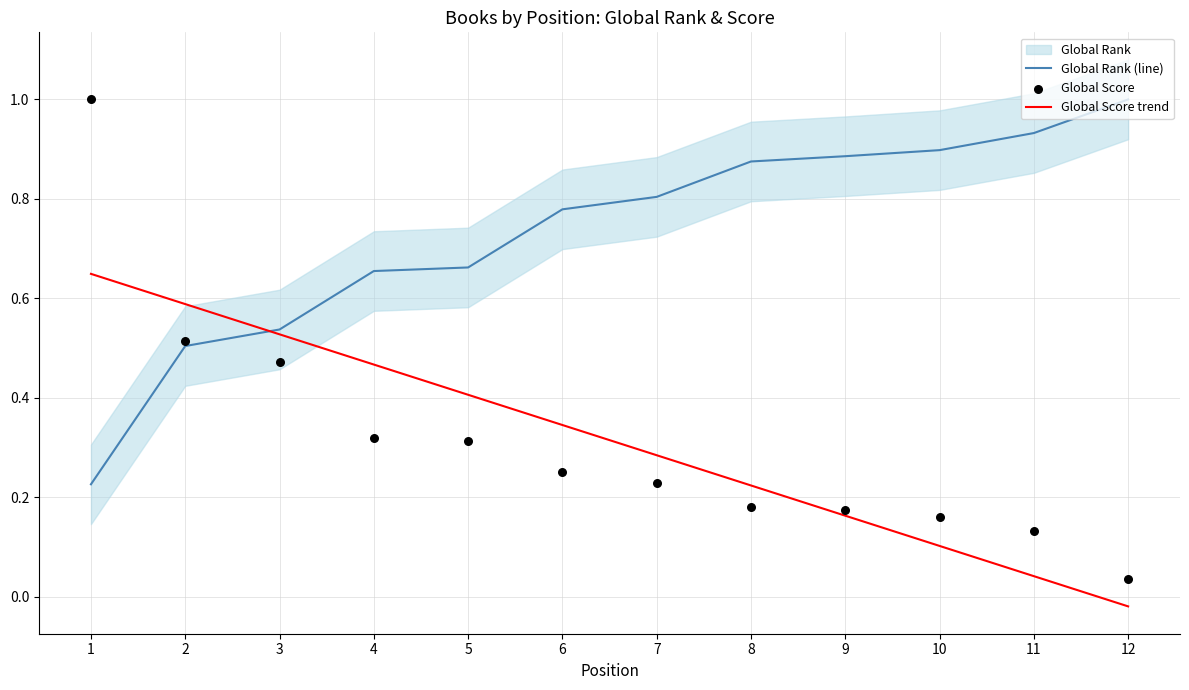

What is the total value across all series at 4?

1.4